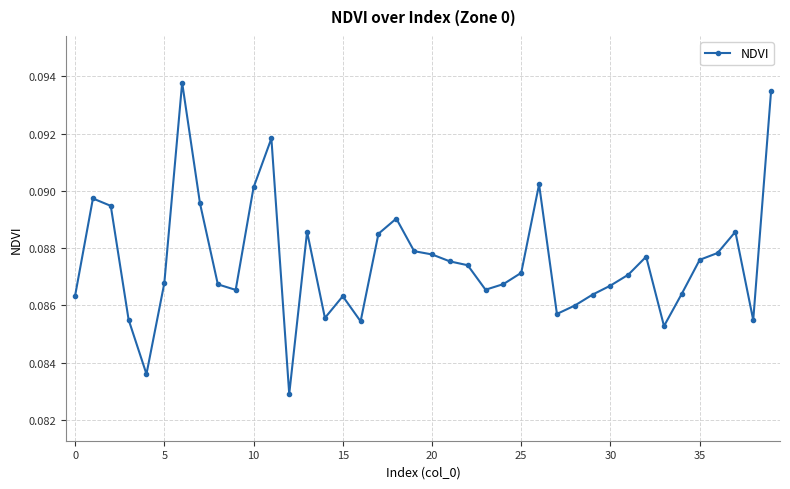

What is the sum of all values?

3.5